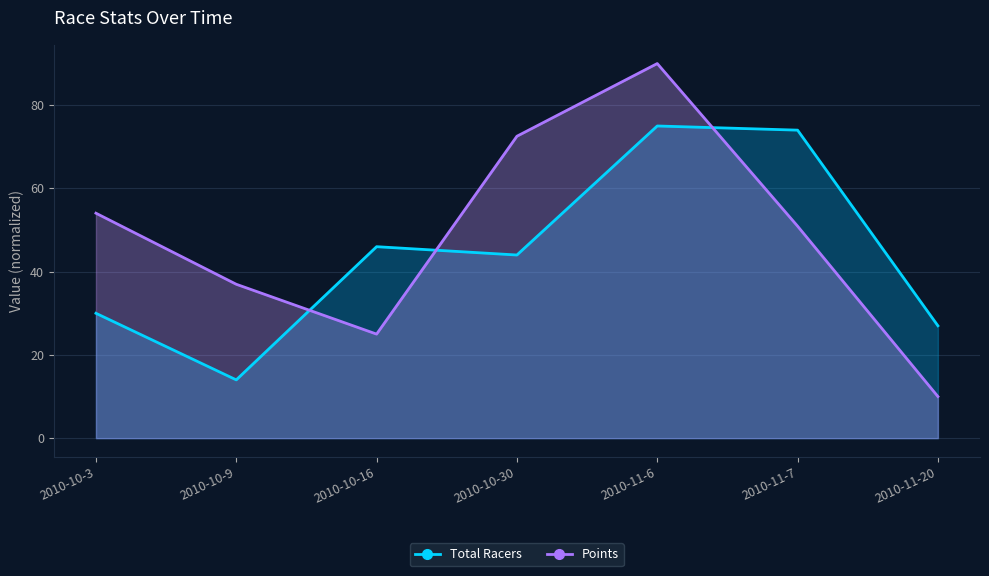

Is it true that Points equals 72.5 at 2010-10-30?

True